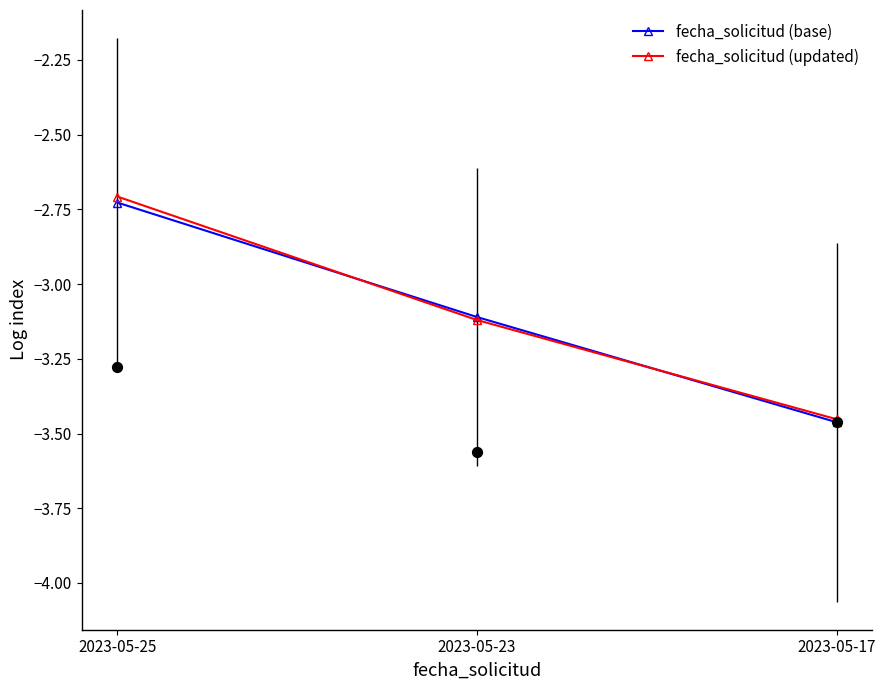

Is the value of fecha_solicitud (updated) at 2023-05-23 greater than the value of fecha_solicitud (base) at 2023-05-17?

Yes